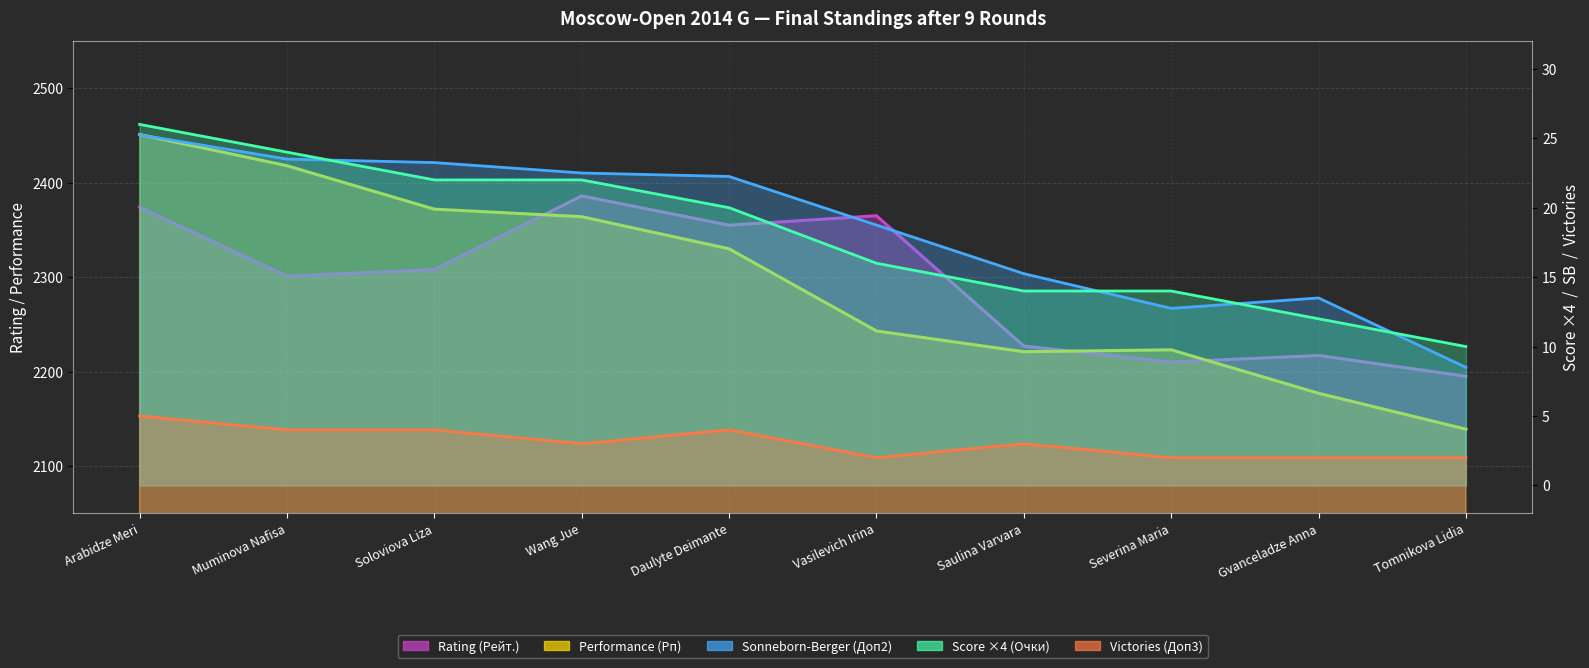

How many values in the Rating (Рейт.) series are below 2308?

5